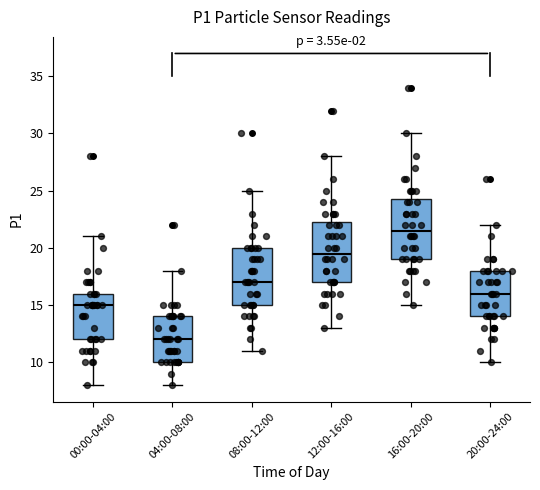

Reading left to right, transcribe this box plot: for each box, give where its median line is, the range the box spans, and where its two whiskers end, as read against the y-axis. The values are not printed on the chart, so give them approximately, as read against the axis.

00:00-04:00: median 15.0, box 12.0 to 16.0, whiskers 8.0 to 21.0
04:00-08:00: median 12.0, box 10.0 to 14.0, whiskers 8.0 to 18.0
08:00-12:00: median 17.0, box 15.0 to 20.0, whiskers 11.0 to 25.0
12:00-16:00: median 19.5, box 17.0 to 22.5, whiskers 13.0 to 28.0
16:00-20:00: median 21.5, box 19.0 to 24.5, whiskers 15.0 to 30.0
20:00-24:00: median 16.0, box 14.0 to 18.0, whiskers 10.0 to 22.0